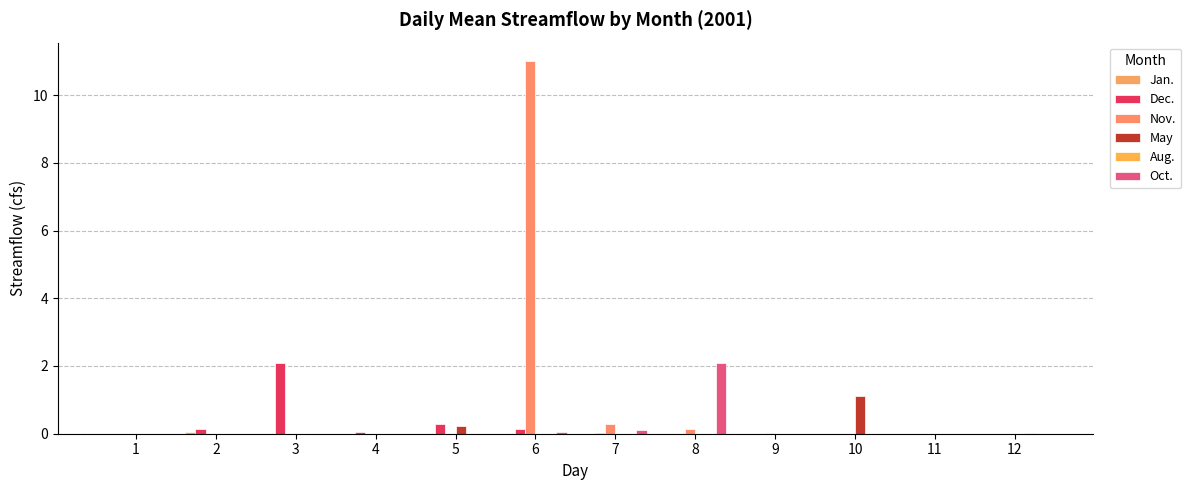

At which category does the chart reach its minimum across all series?

1